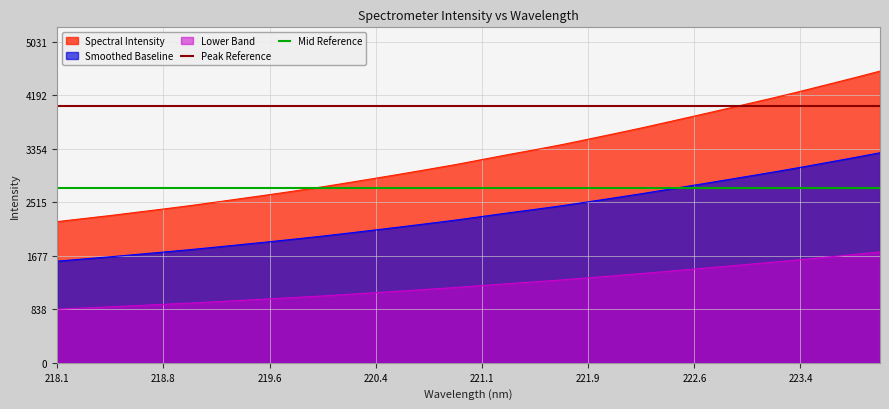

What is the maximum value for Mid Reference?

2744.4